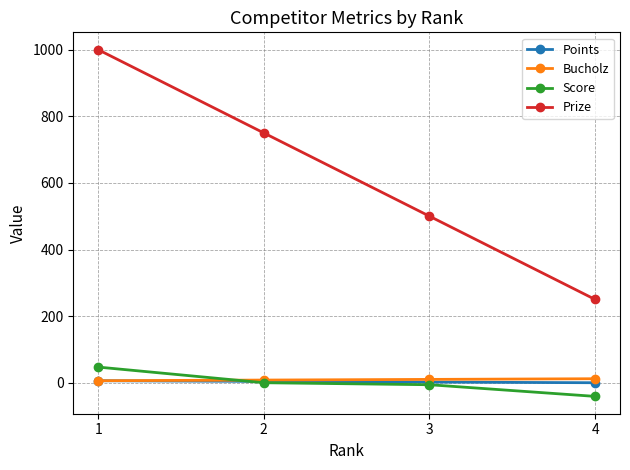

What is the difference between the highest and lowest values at 2?

750